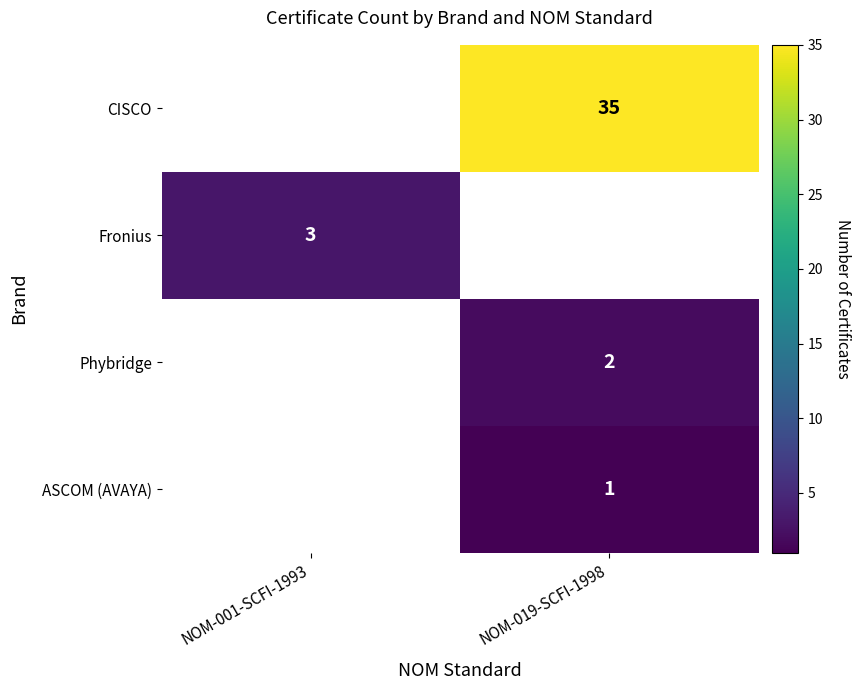

True or false: Phybridge has a value of 3 at NOM-019-SCFI-1998.

False